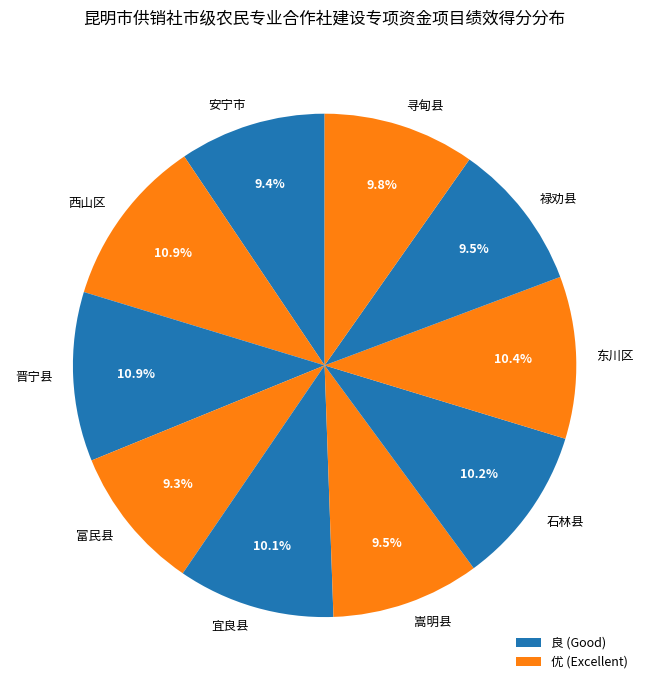

To the nearest percent, what portion does 西山区 represent?

11%